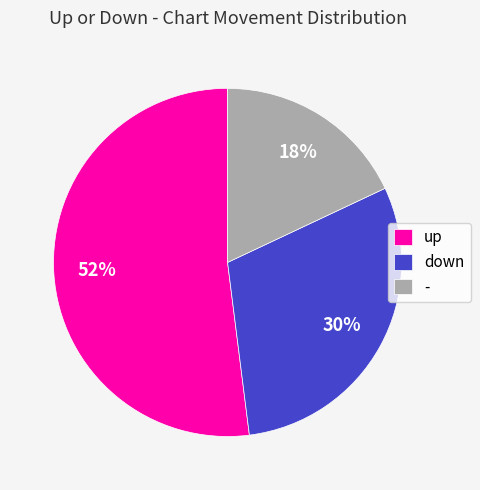

How many slices are in this pie chart?

3